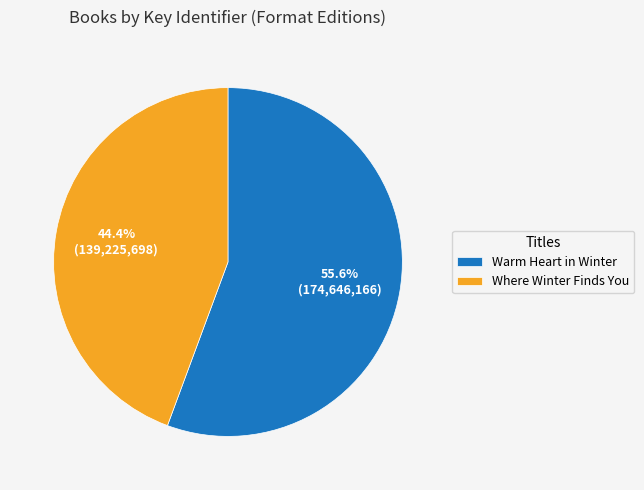

What is the majority slice?

Warm Heart in Winter